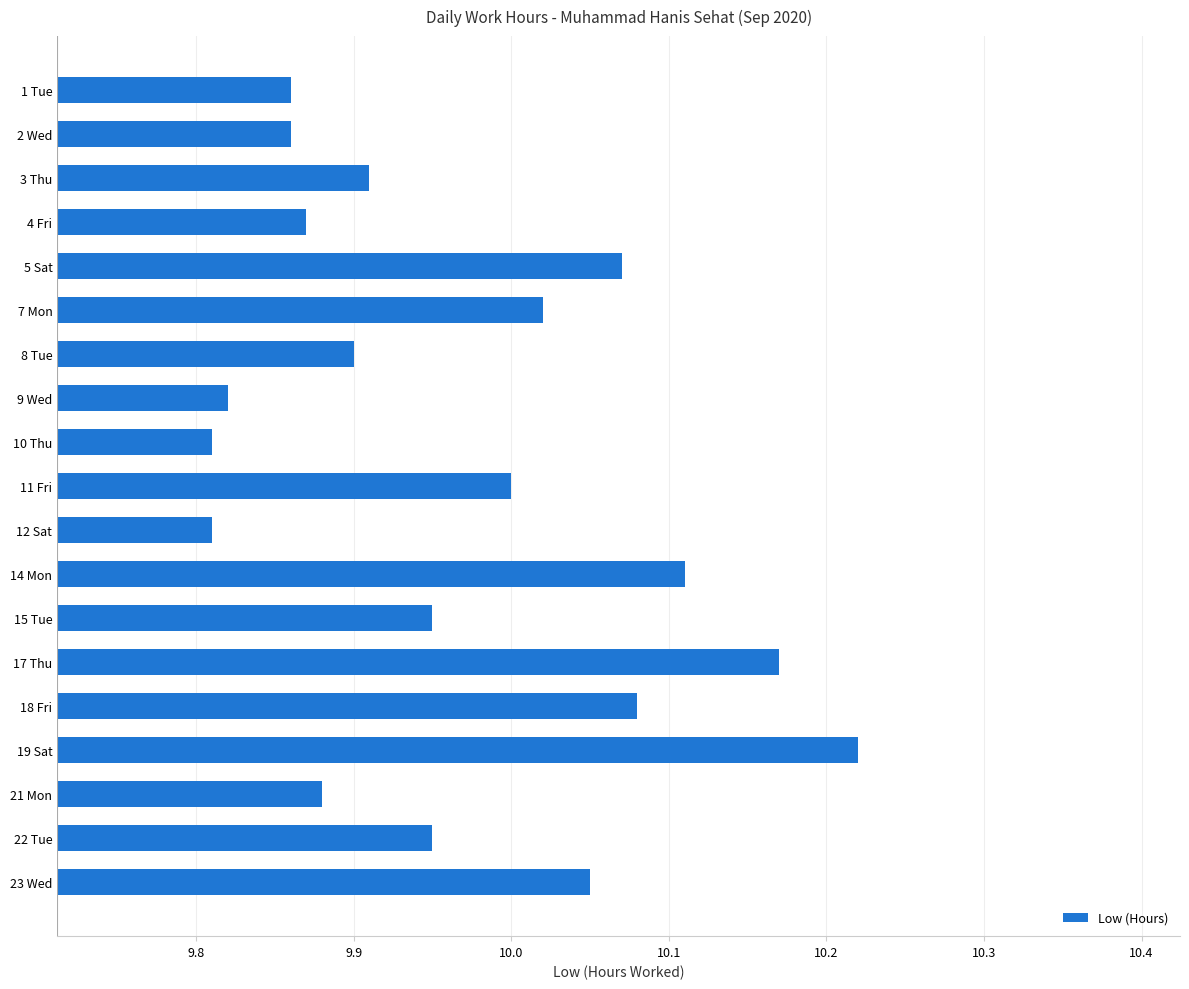

Between 14 Mon and 18 Fri, which is larger?

14 Mon